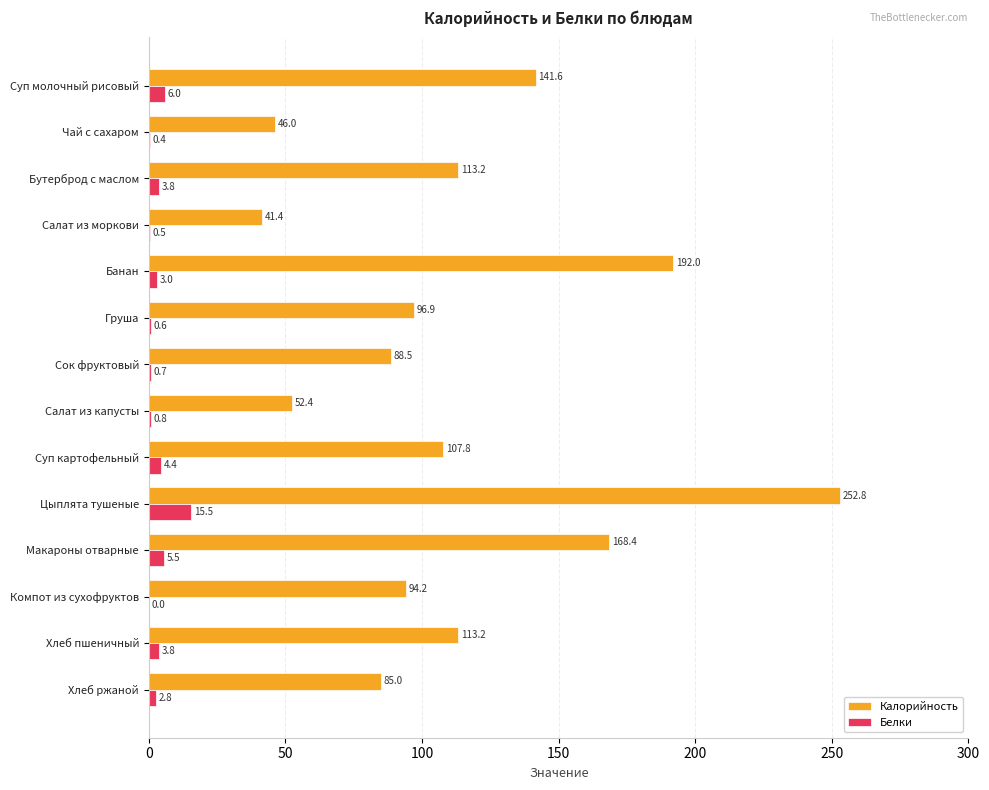

Where is Калорийность nearest to the value 147?

Суп молочный рисовый